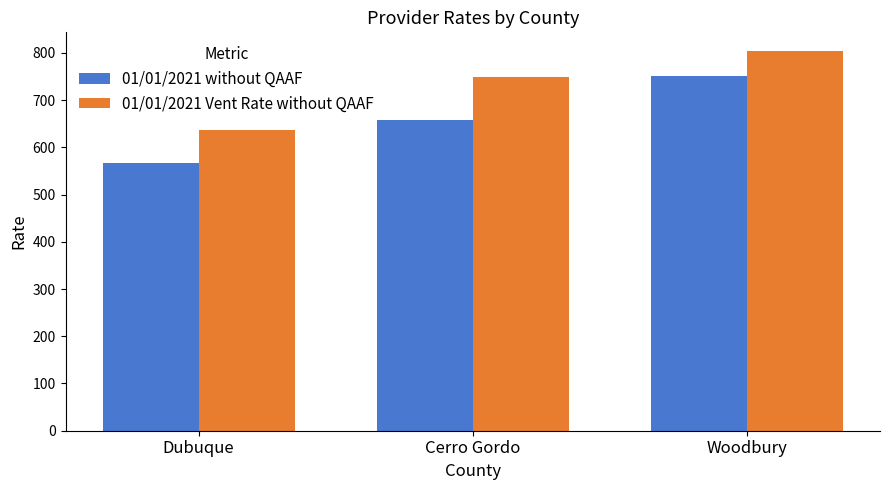

What is the average value of the 01/01/2021 without QAAF series?

658.2